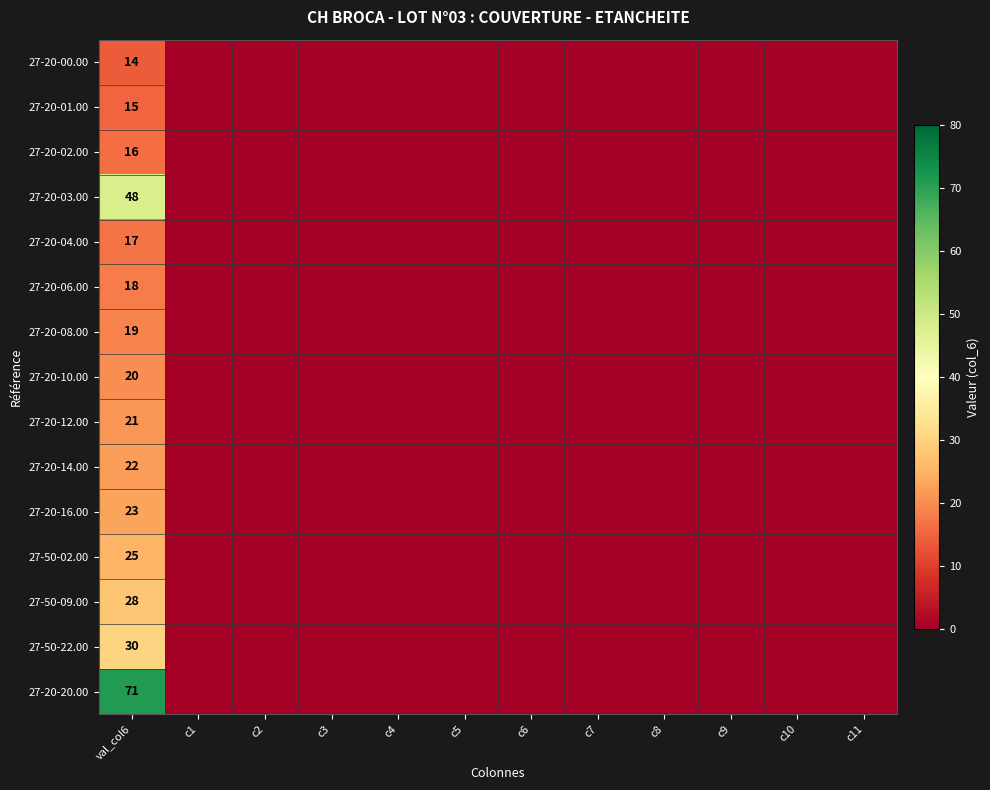

The value of 27-20-03.00 at val_col6 is 48. True or false?

True